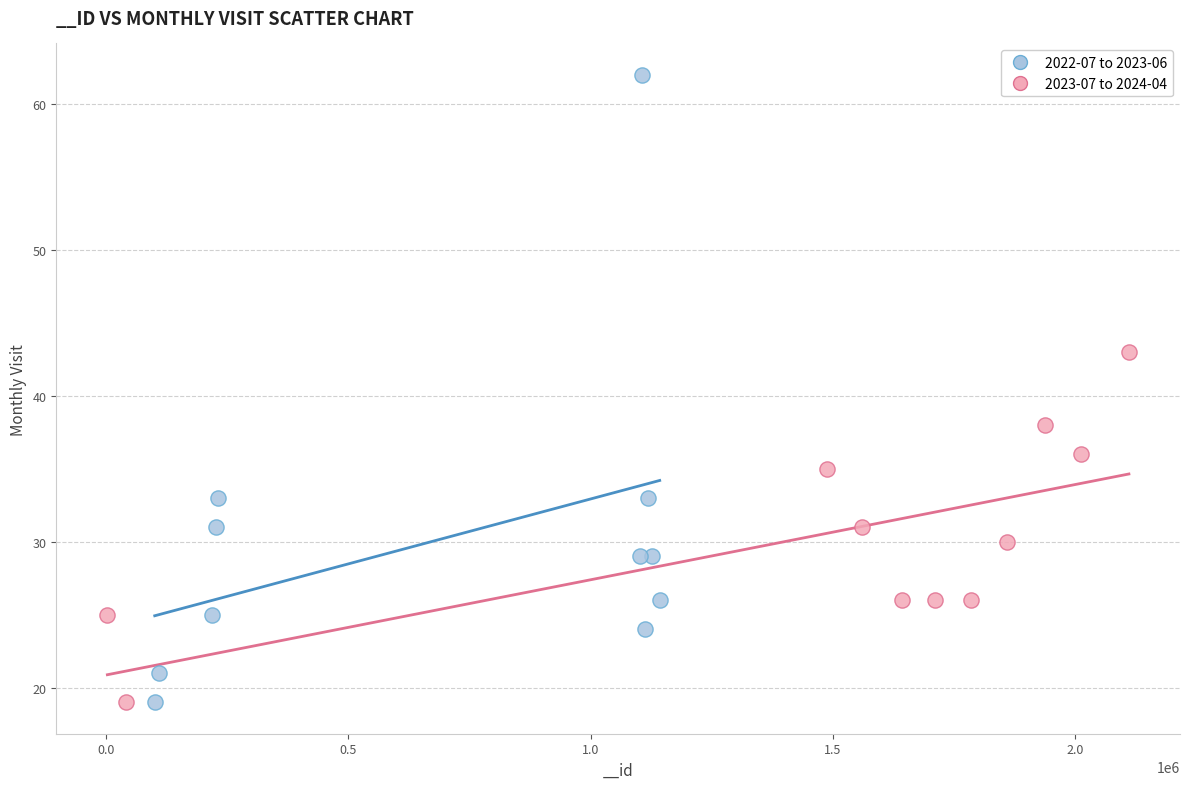

Which series contains the highest Y value?

2022-07 to 2023-06